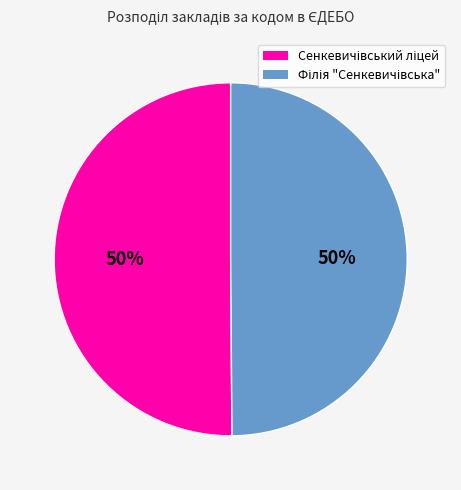

What percentage is NOT represented by Філія "Сенкевичівська"?

50.1%